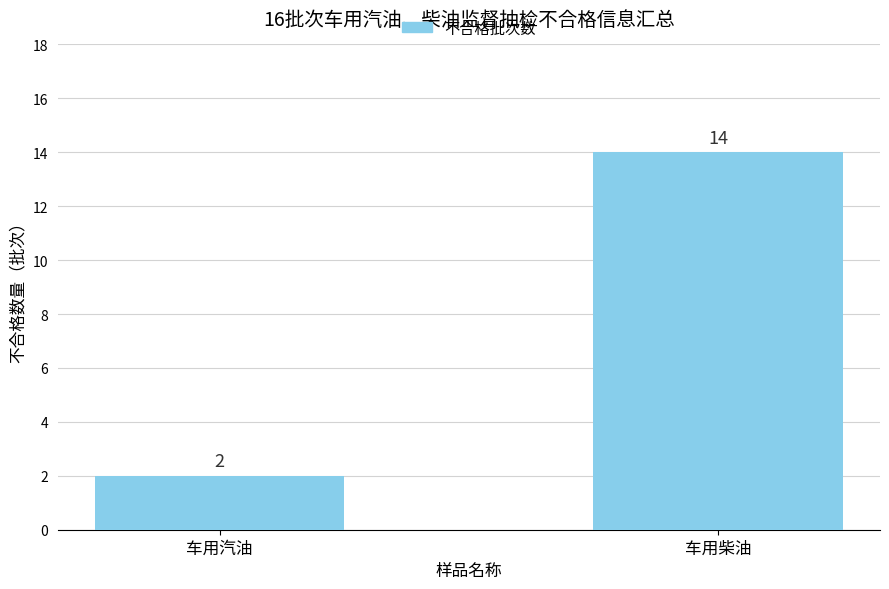

True or false: the data shows 14 at 车用柴油.

True